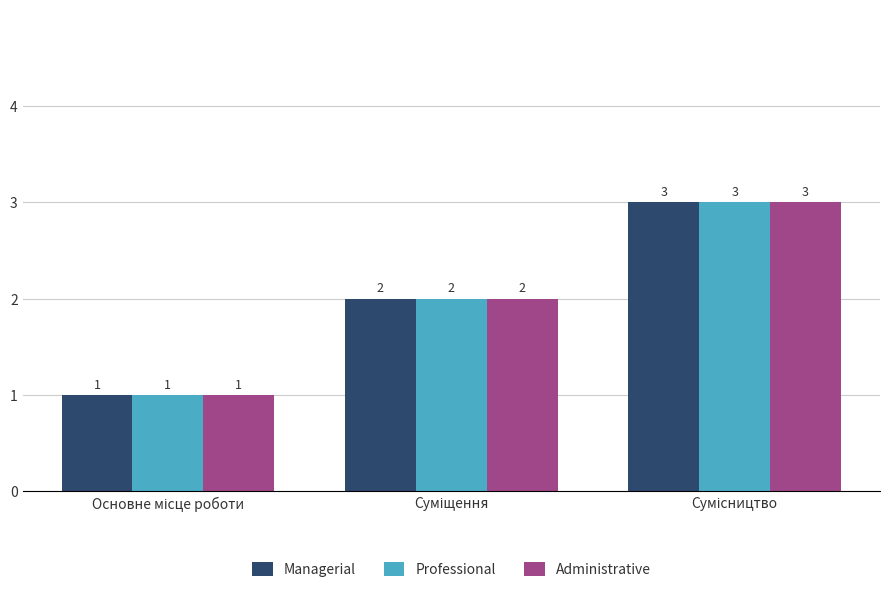

What is the maximum value for Managerial?

3